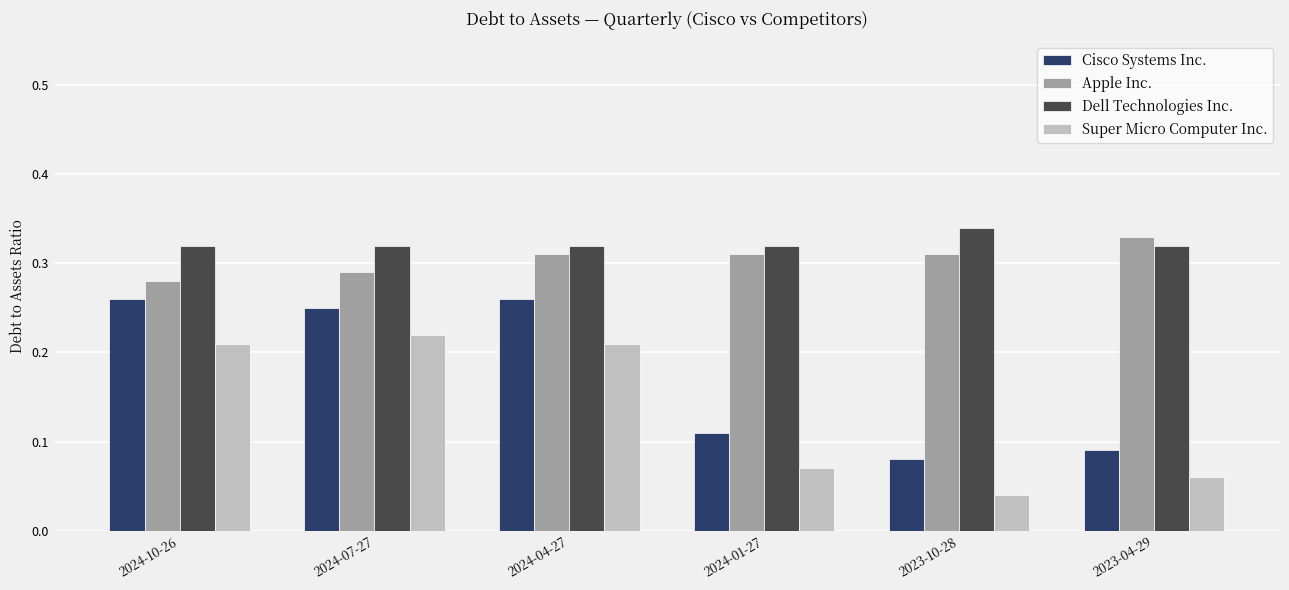

The value of Dell Technologies Inc. at 2023-10-28 is 0.5. True or false?

False